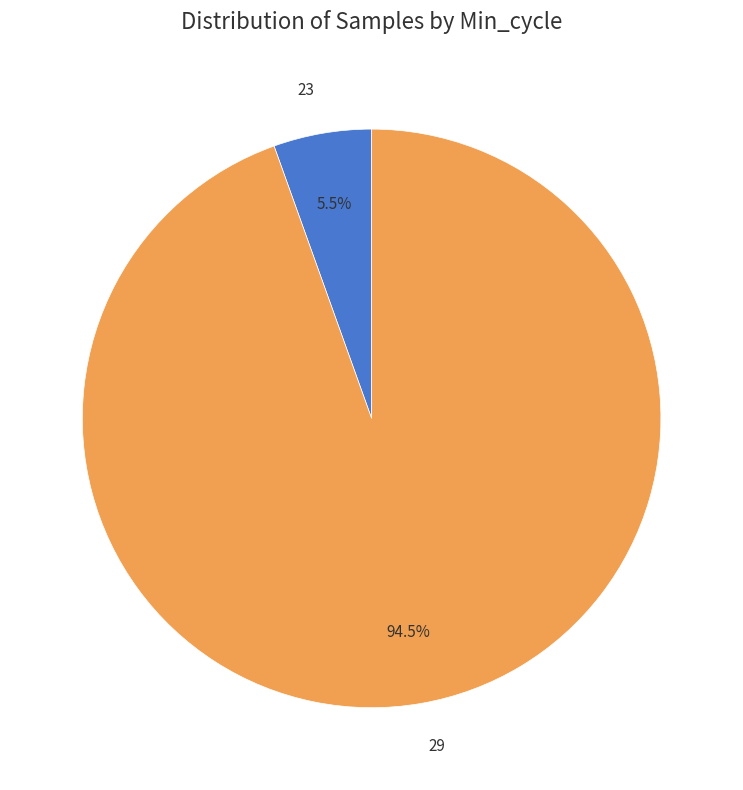

Does any single category account for the majority?

Yes